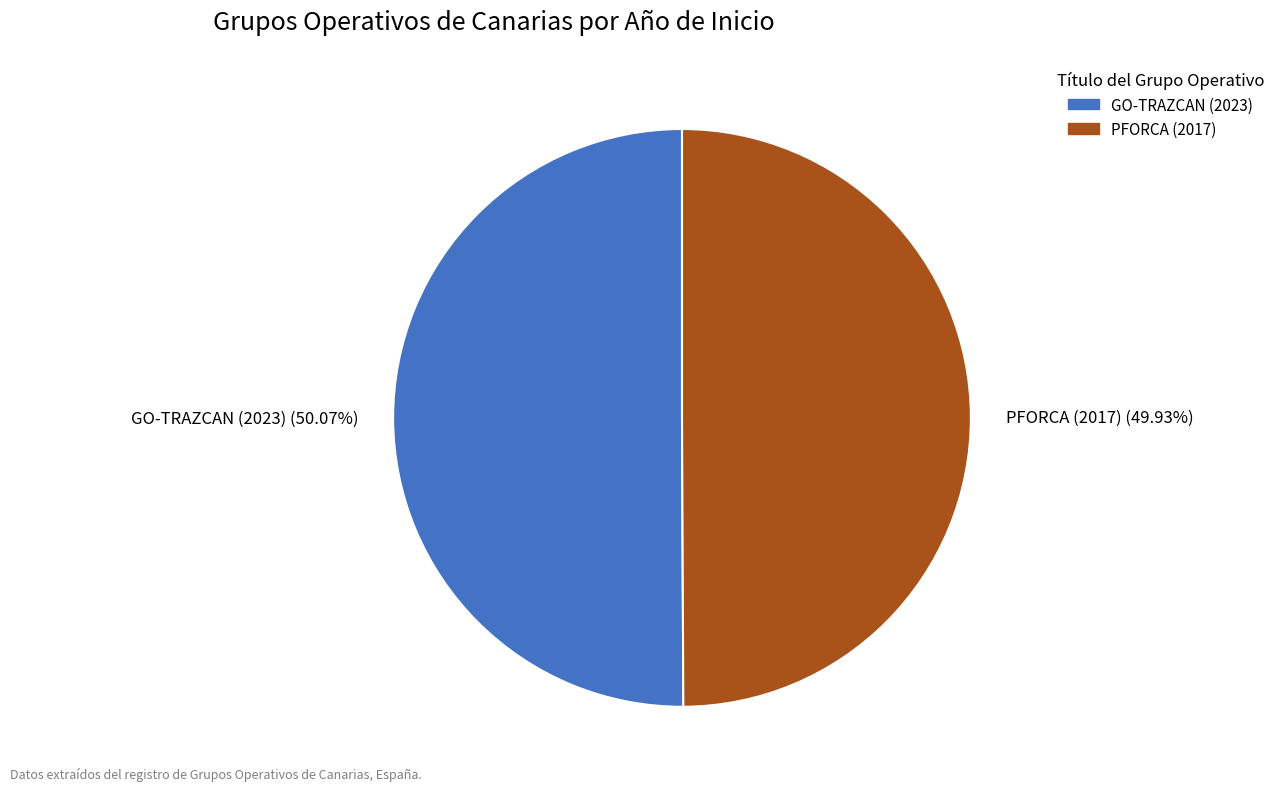

Is there a majority slice in this chart?

Yes